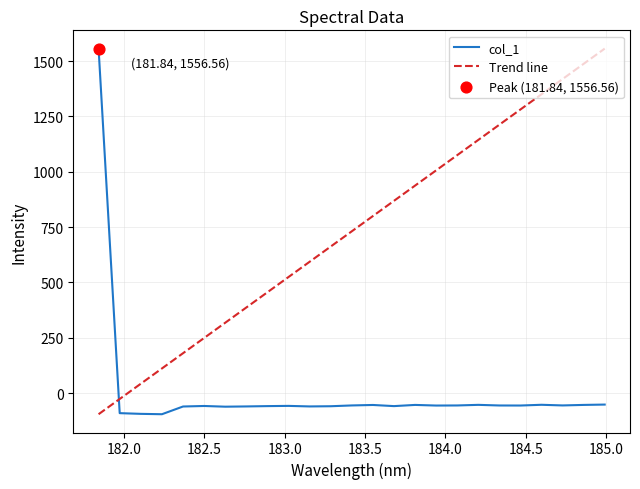

Between 183.2863821962 and 183.5488263418, which is larger?

183.5488263418